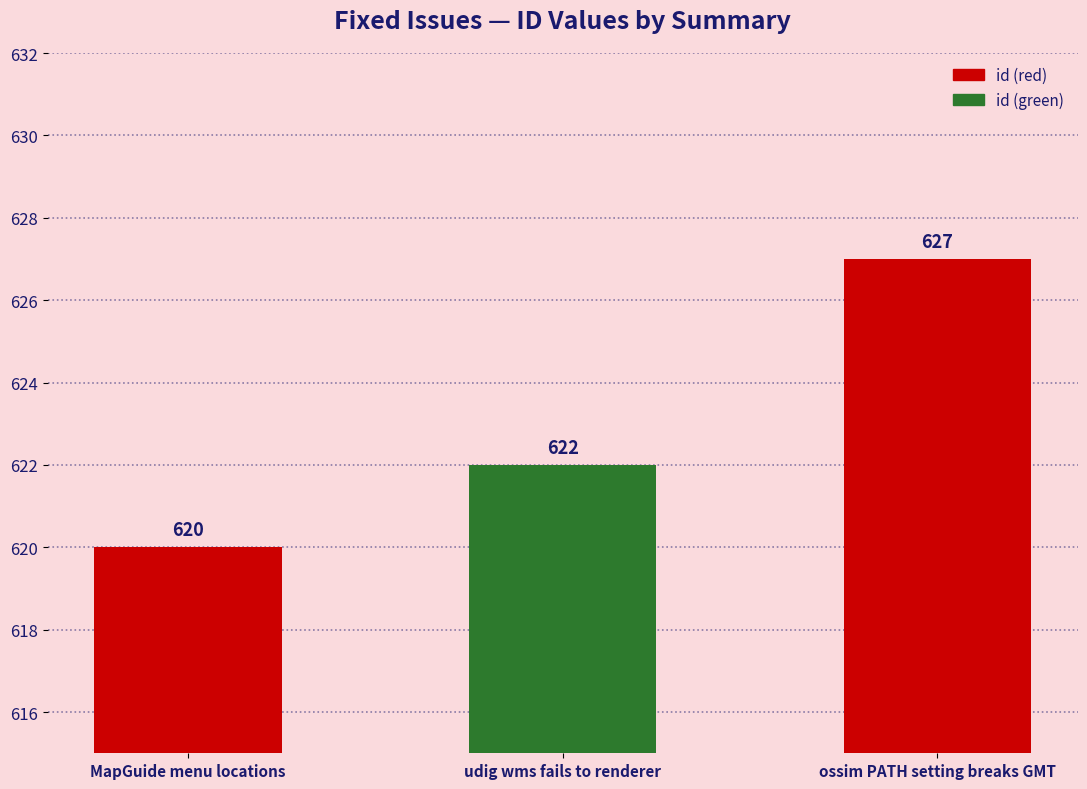

What is the average value?

623